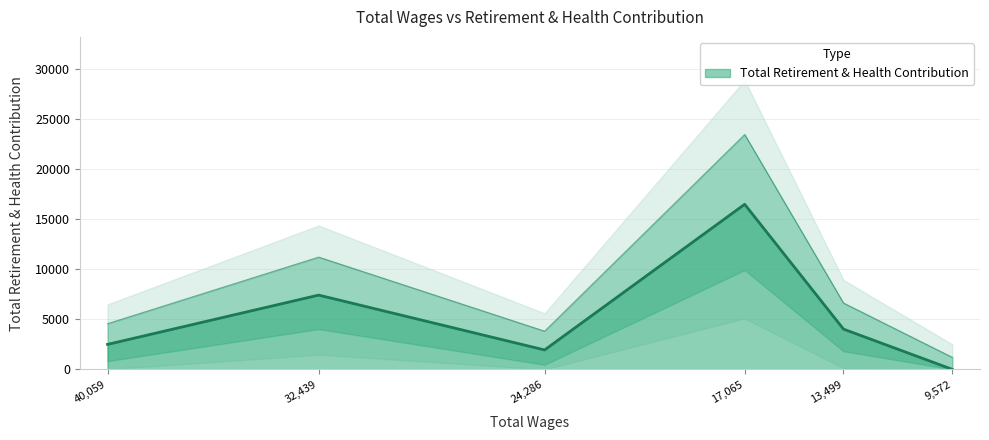

Count the number of data series in this chart.

1